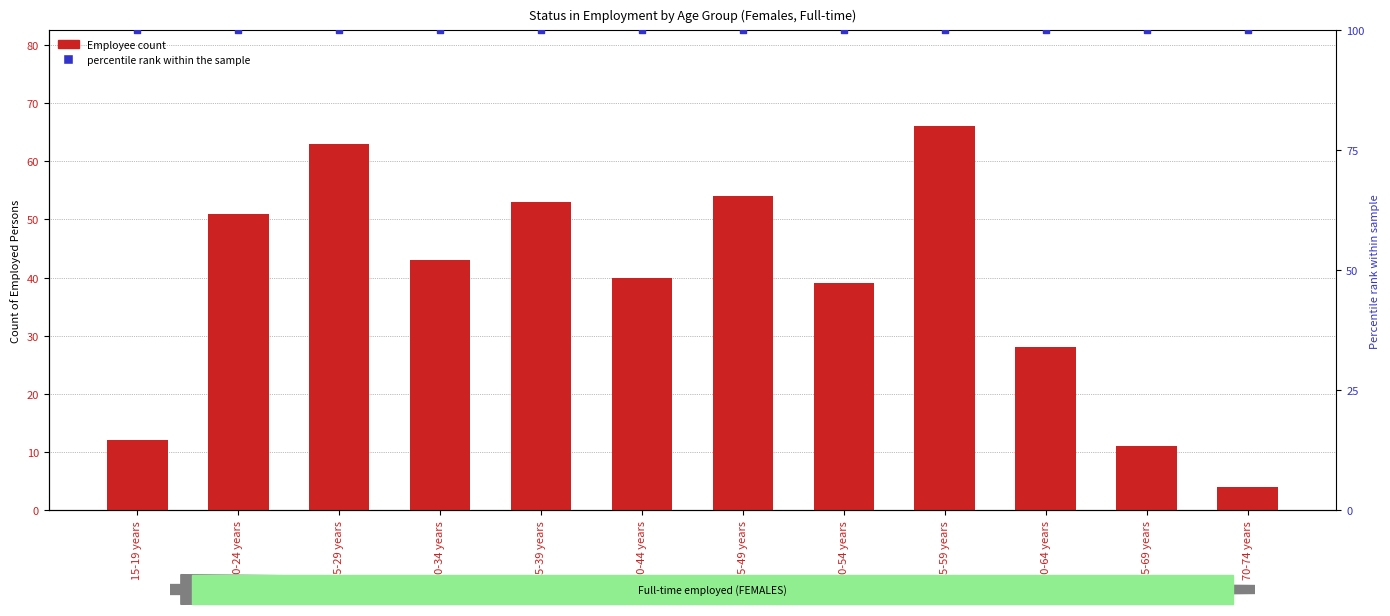

At how many categories does at least one series exceed 40?

12